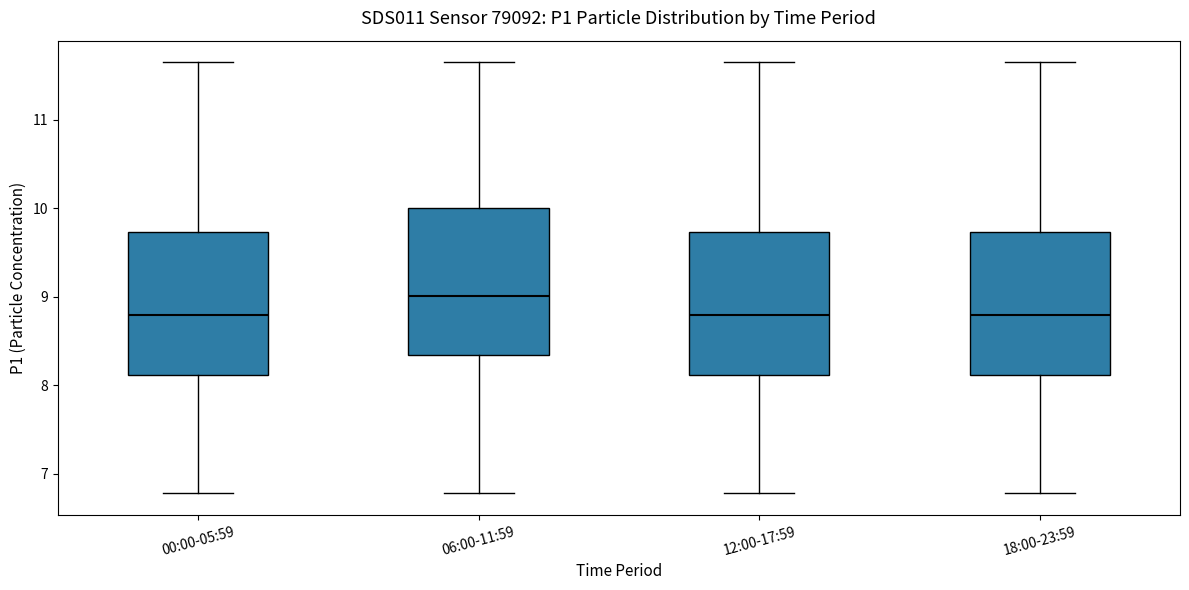

Reading left to right, read every box against the y-axis: the position of its median line, the range the box covers, and the ends of its whiskers. The values are not printed on the chart, so give them approximately, as read against the axis.

00:00-05:59: median 8.8, box 8.1 to 9.7, whiskers 6.8 to 11.7
06:00-11:59: median 9.0, box 8.3 to 10.0, whiskers 6.8 to 11.7
12:00-17:59: median 8.8, box 8.1 to 9.7, whiskers 6.8 to 11.7
18:00-23:59: median 8.8, box 8.1 to 9.7, whiskers 6.8 to 11.7